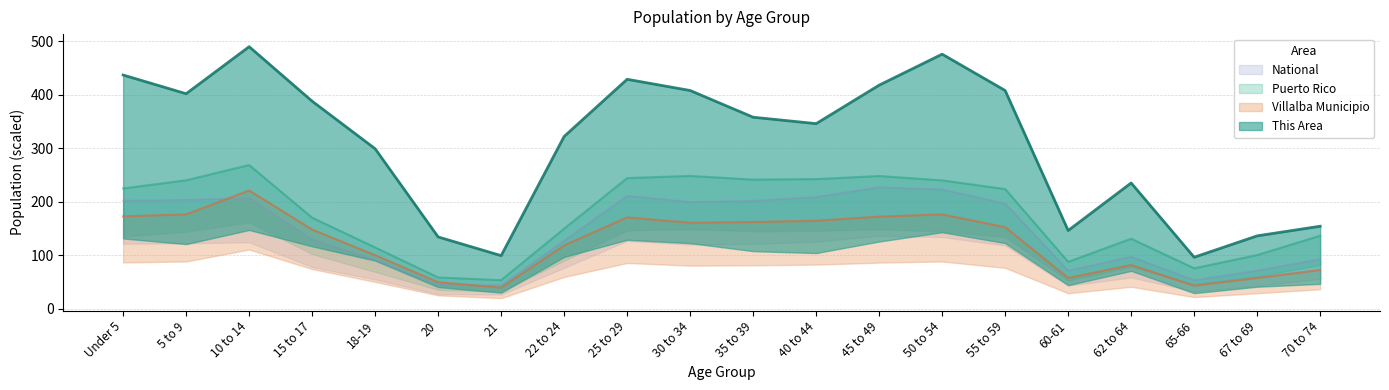

What is the minimum value shown in the chart?

39.0